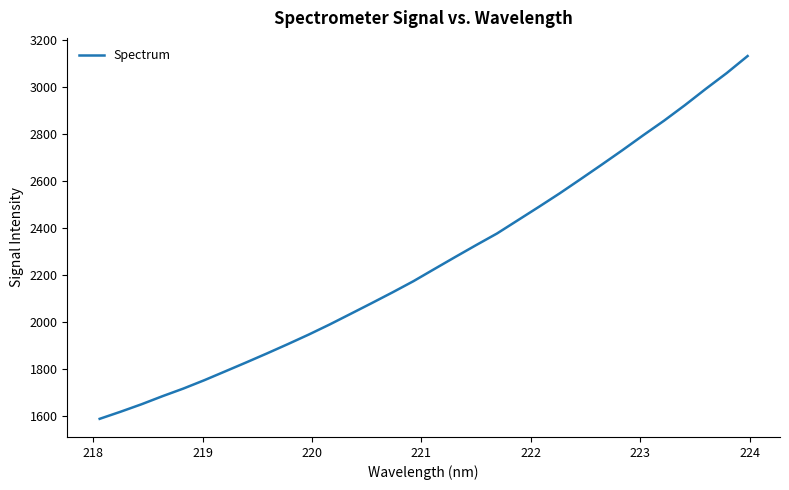

What is the greatest value displayed?

3130.7